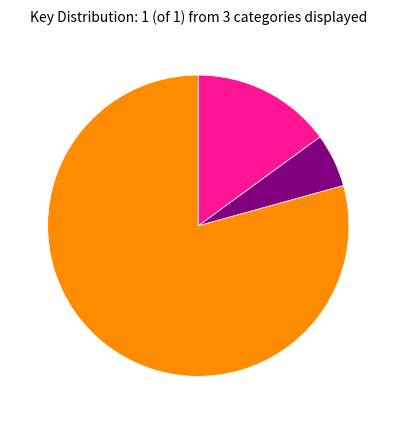

Is there any slice that represents more than half of the pie?

Yes